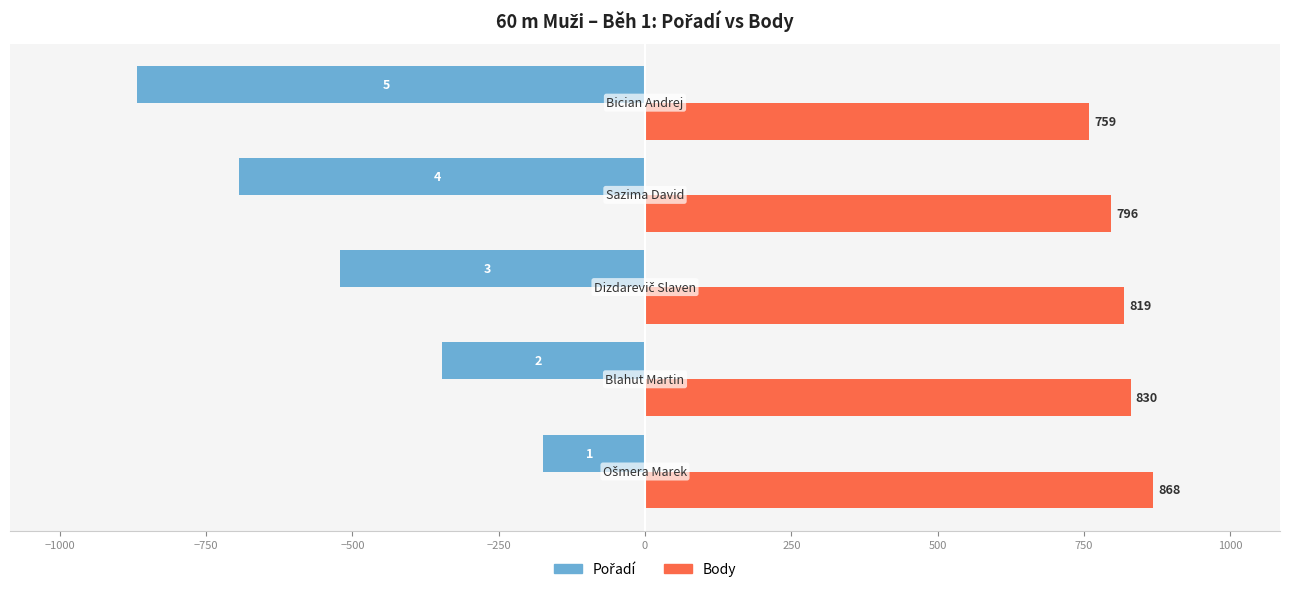

Which series has the largest total across all categories?

Body